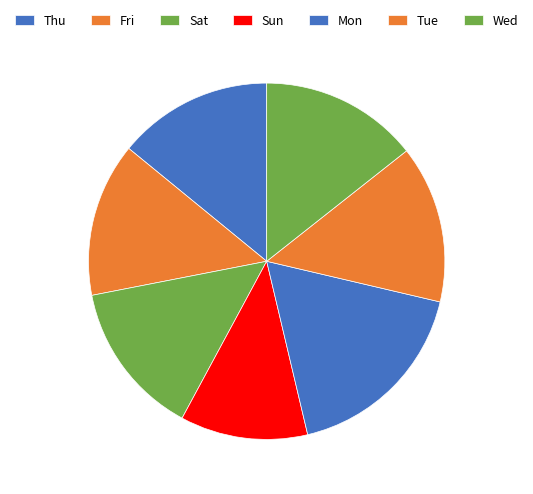

To the nearest percent, what is the average slice percentage?

14%